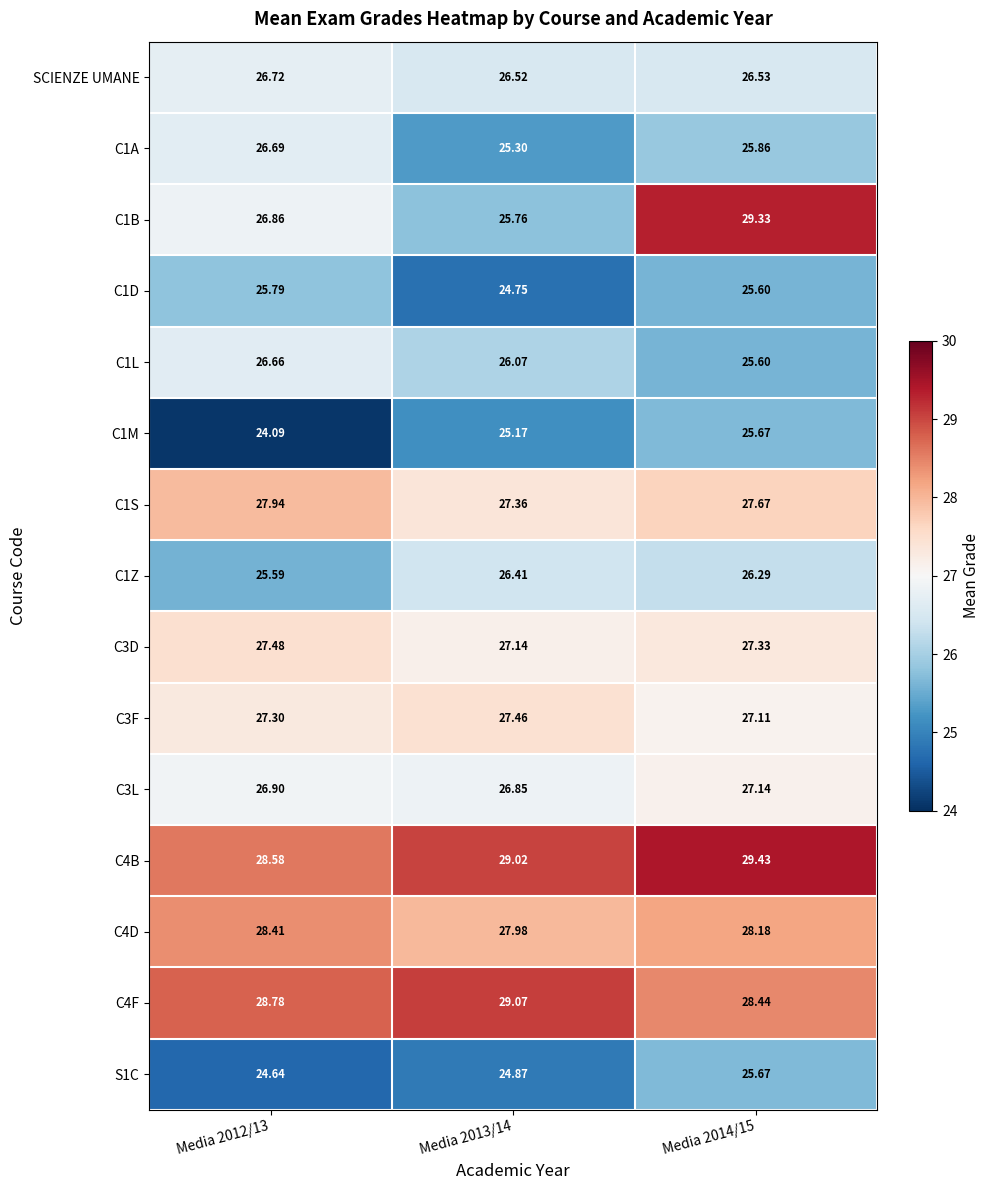

Is the value of SCIENZE UMANE at Media 2013/14 greater than the value of C1A at Media 2013/14?

Yes